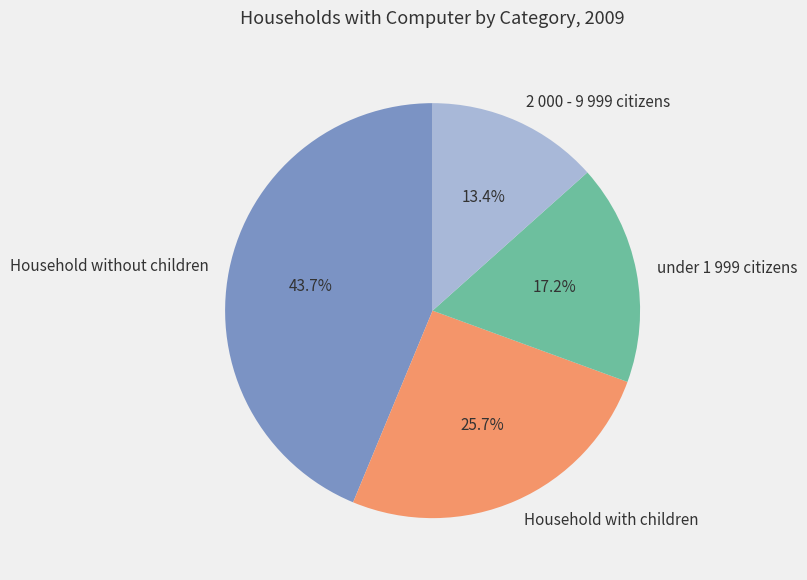

Is it true that Household with children is 12% of the pie?

False